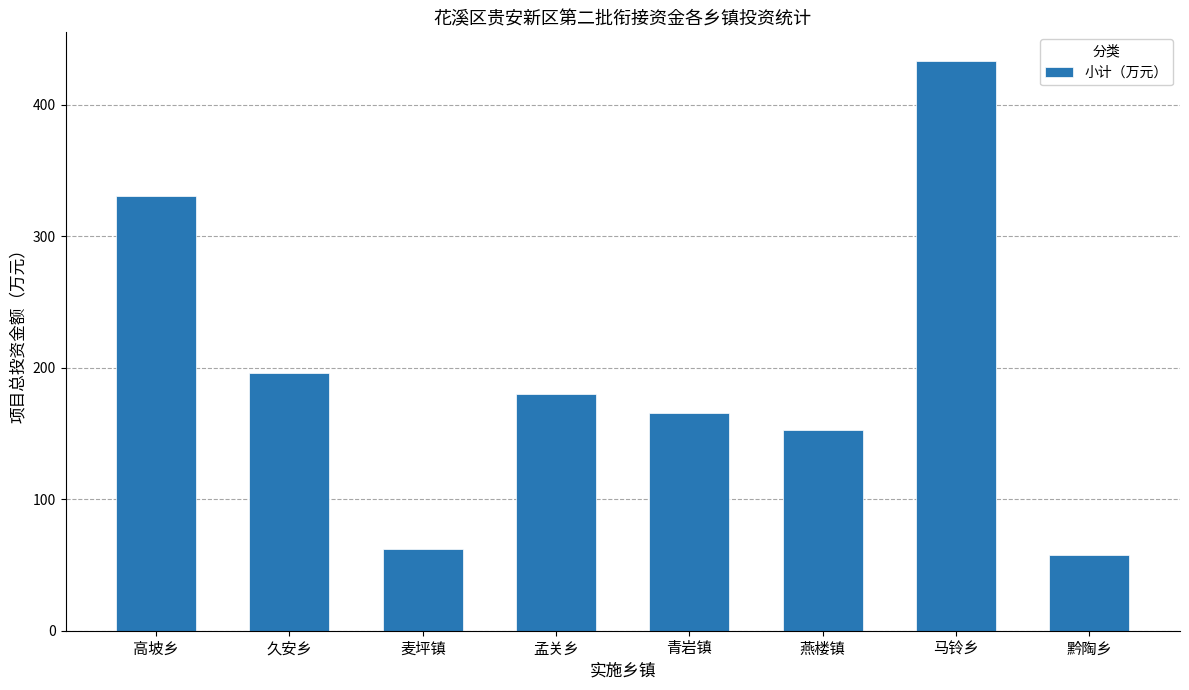

What is the maximum value shown in the chart?

433.2